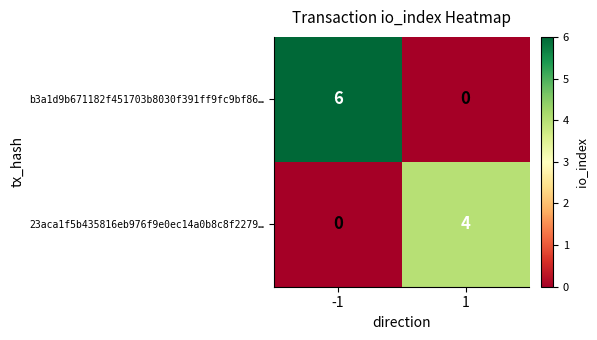

What is the spread (max minus min) of values at 1?

4